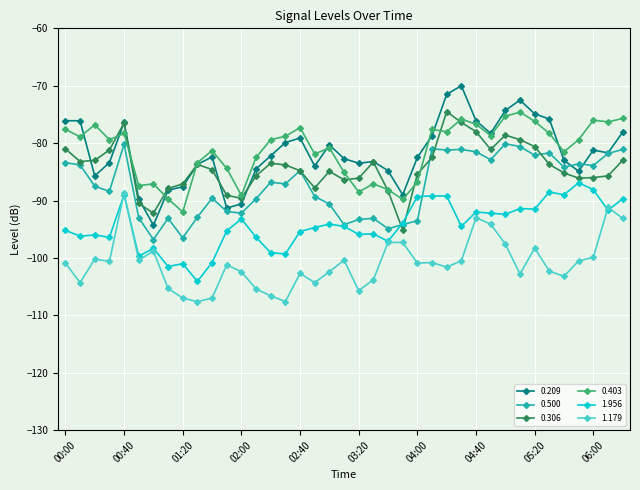

What is the smallest value displayed?

-107.6